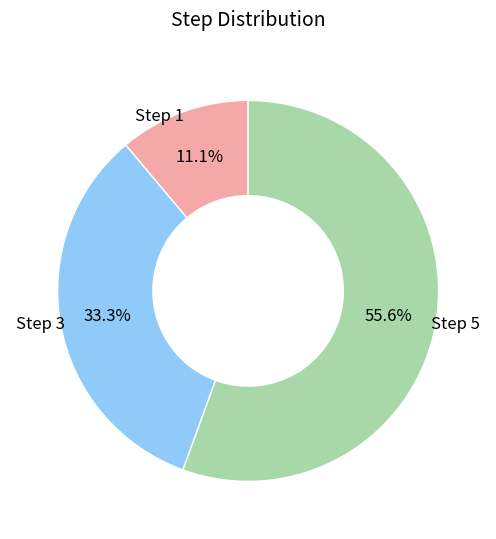

Does any single category account for the majority?

Yes